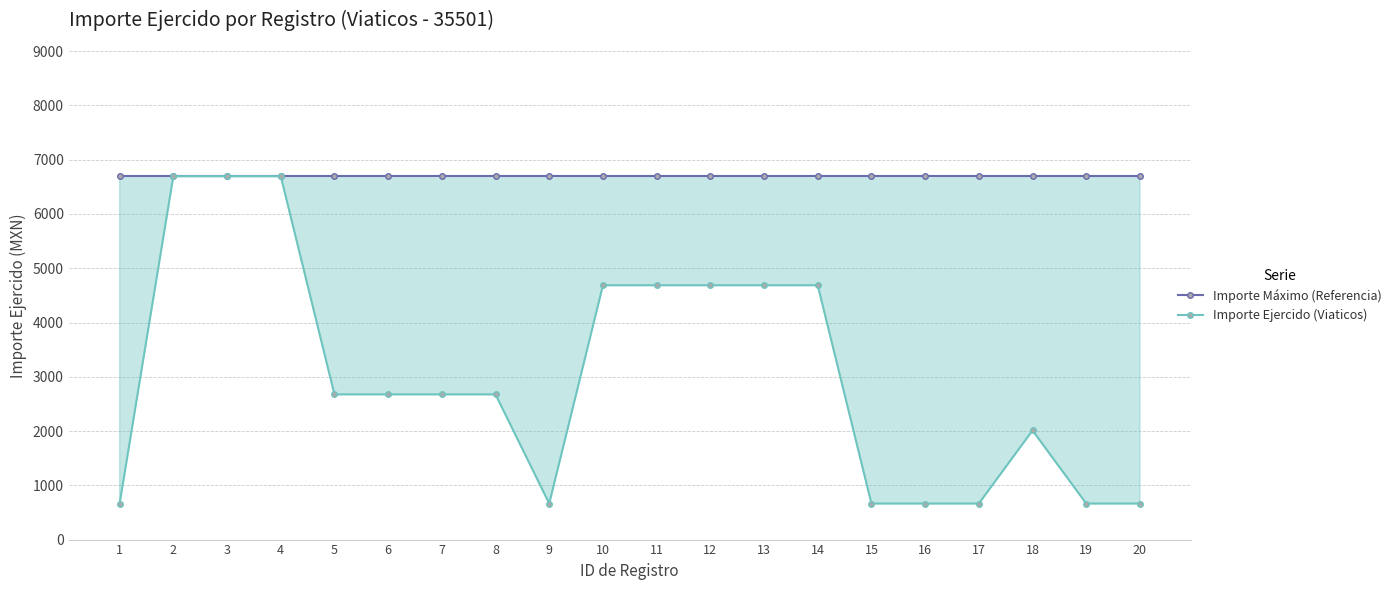

What is the difference between the maximum and minimum values in the Importe Ejercido (Viaticos) series?

6033.0